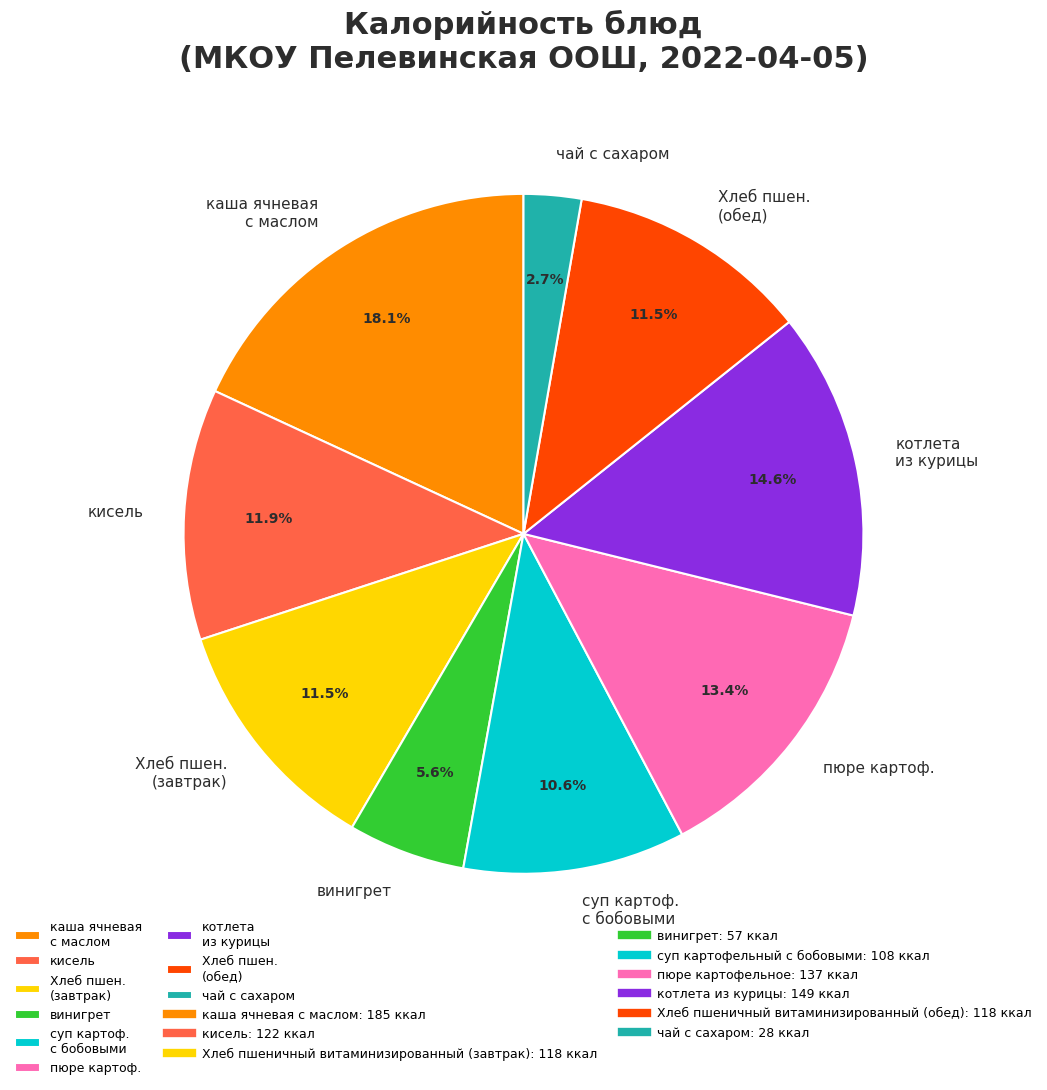

Is there any slice that represents more than half of the pie?

No